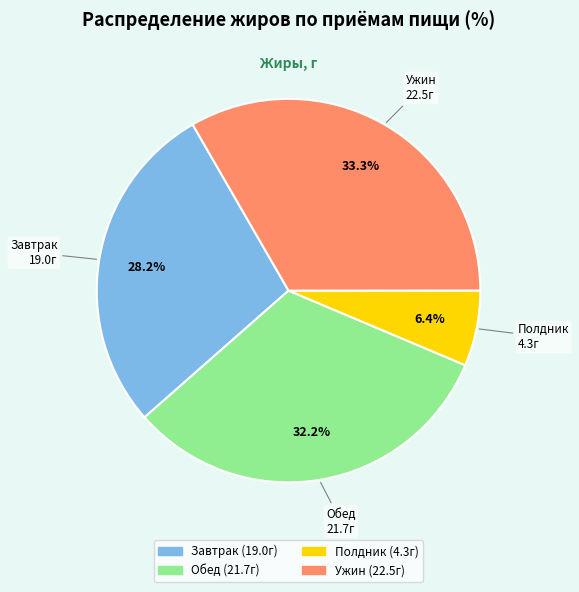

Which category has the smallest portion of the pie?

Полдник